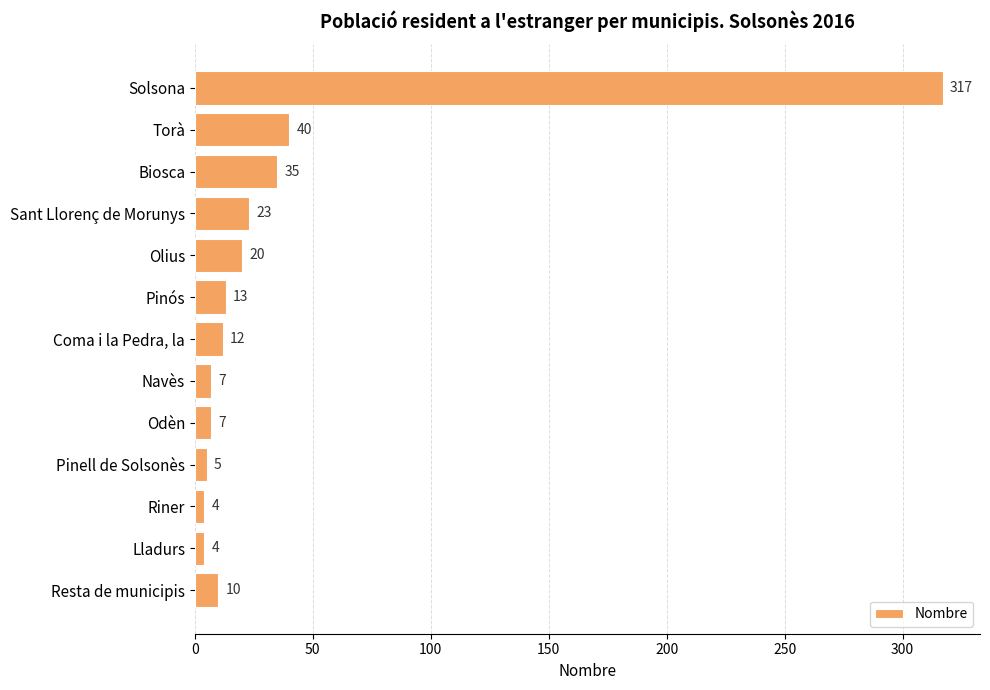

Reading top to bottom, what are all the values shown in this chart?

Solsona=317	Torà=40	Biosca=35	Sant Llorenç de Morunys=23	Olius=20	Pinós=13	Coma i la Pedra, la=12	Navès=7	Odèn=7	Pinell de Solsonès=5	Riner=4	Lladurs=4	Resta de municipis=10